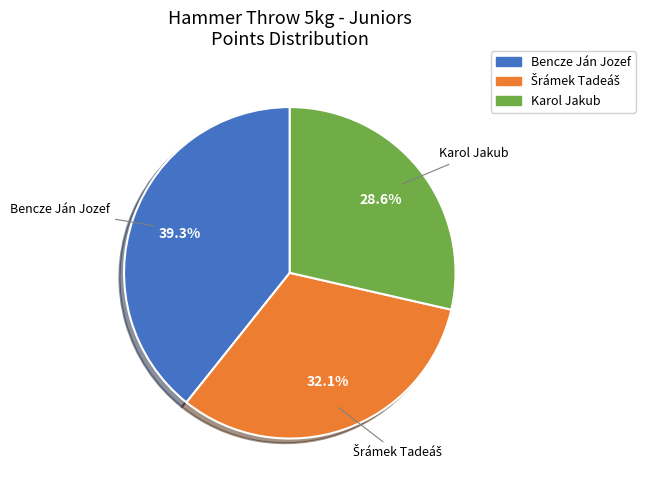

How many segments does this pie chart have?

3